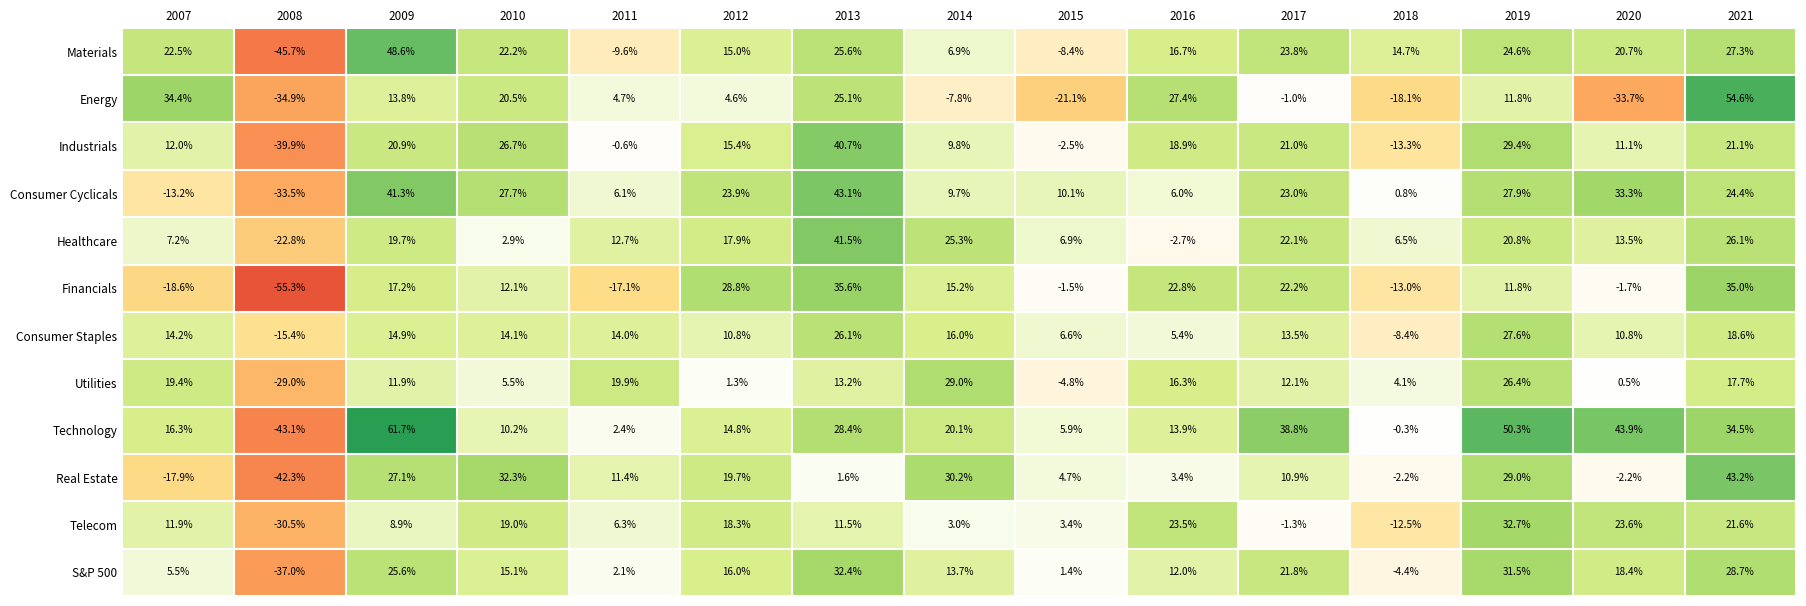

Which series changed the most between 2013 and 2015?

Energy